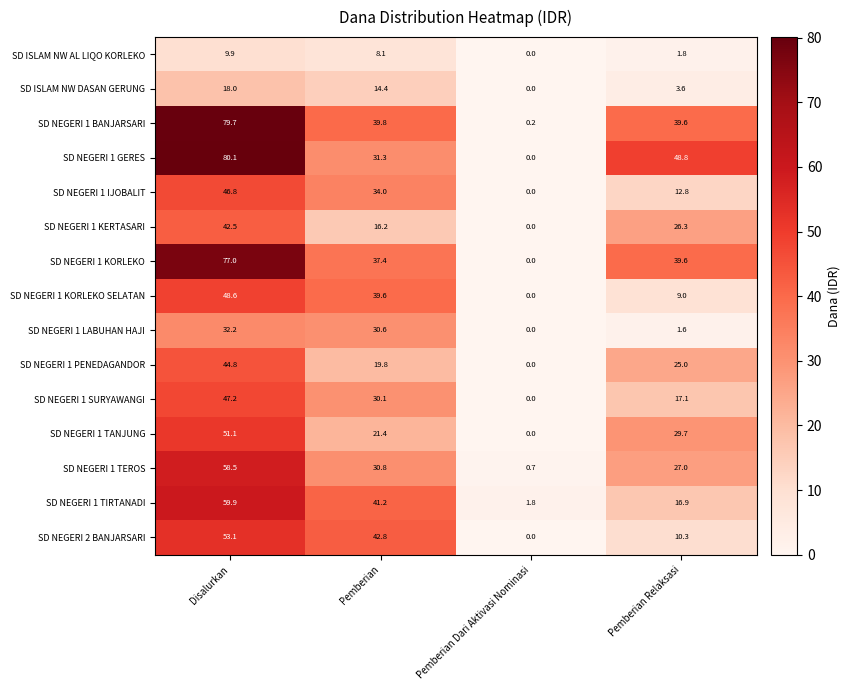

Which series has the largest total across all categories?

SD NEGERI 1 GERES